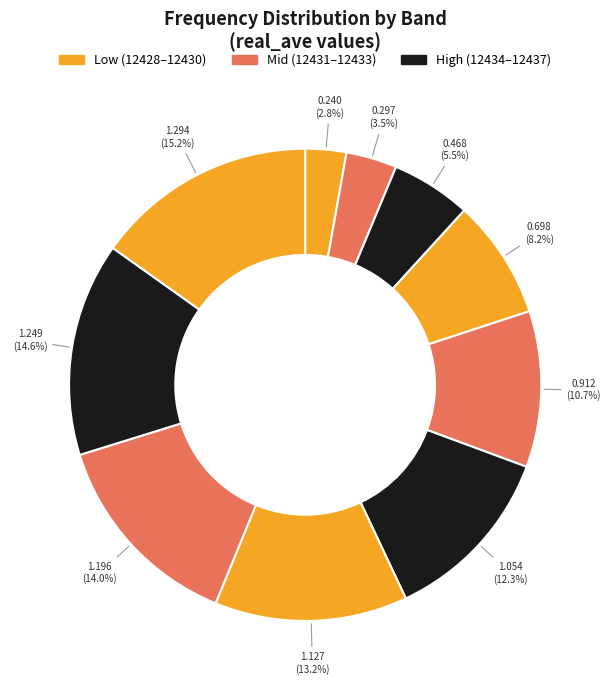

How many slices are in this pie chart?

10